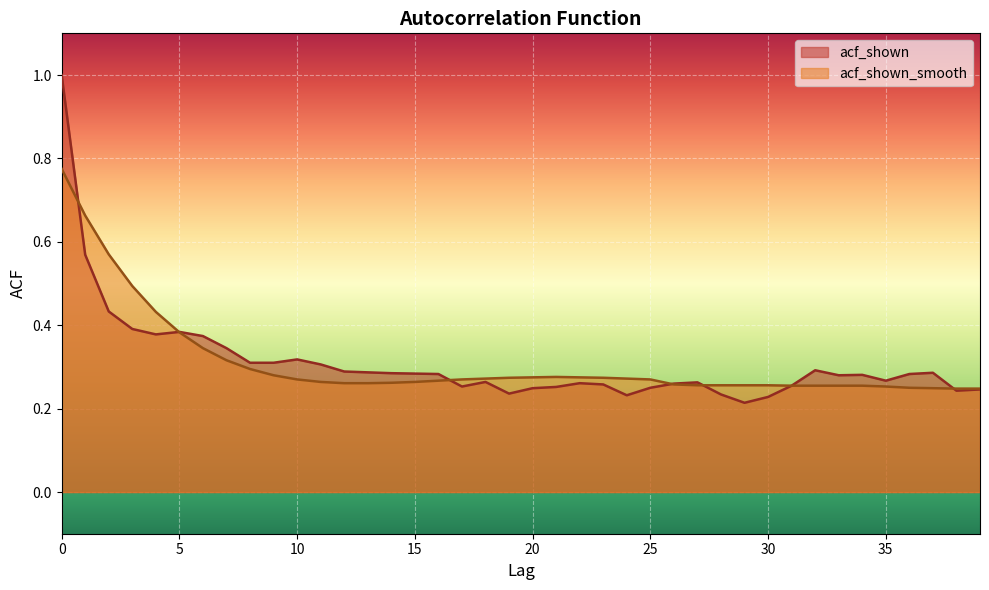

True or false: acf_shown has a value of 0.3 at 37.

True